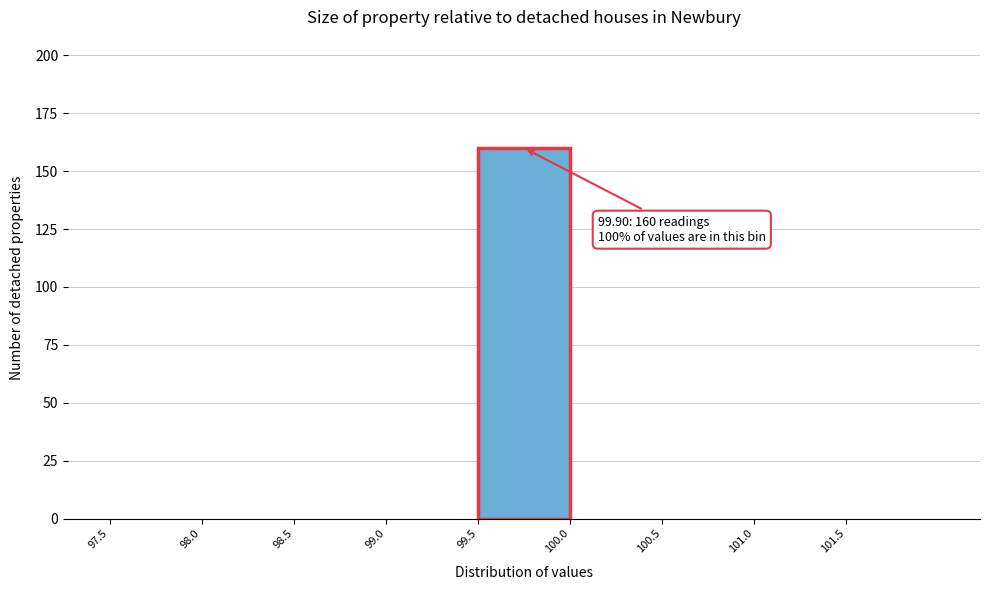

Which range on the x-axis has the tallest bar?

99.5 to 100.0